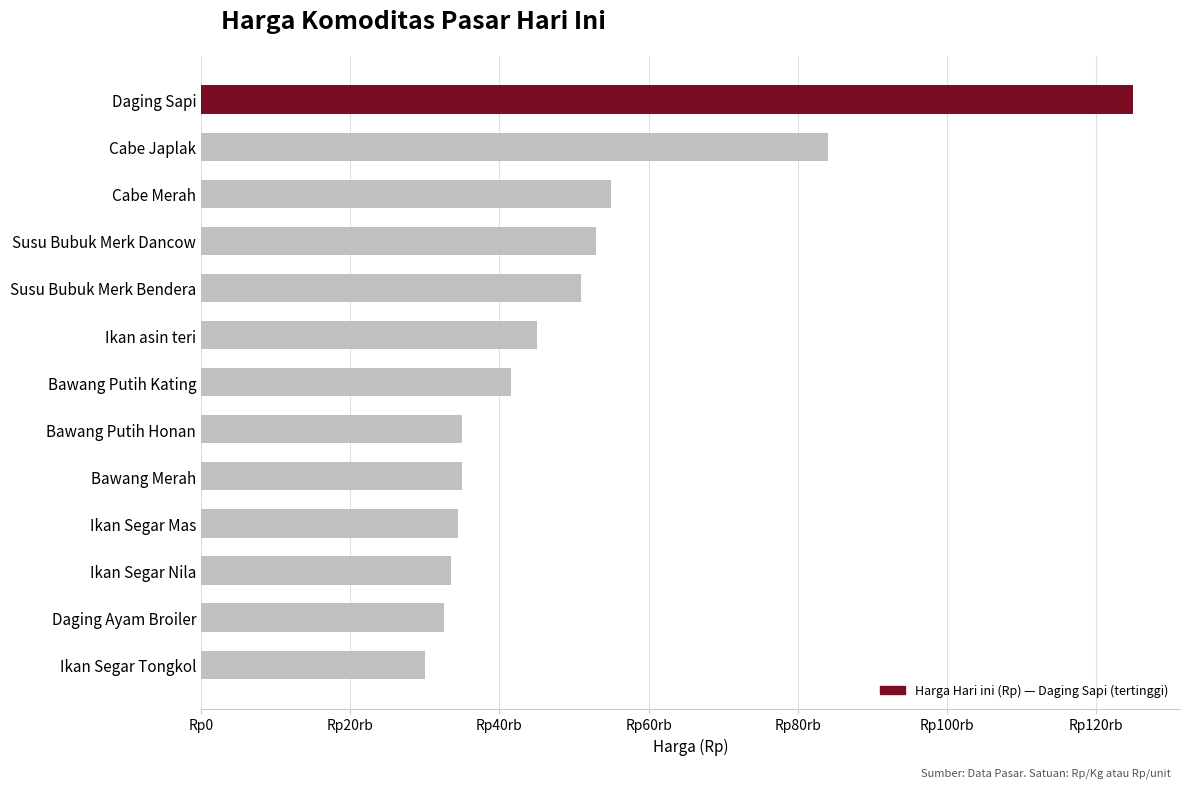

Are the bars grouped side by side (vs. stacked)?

No